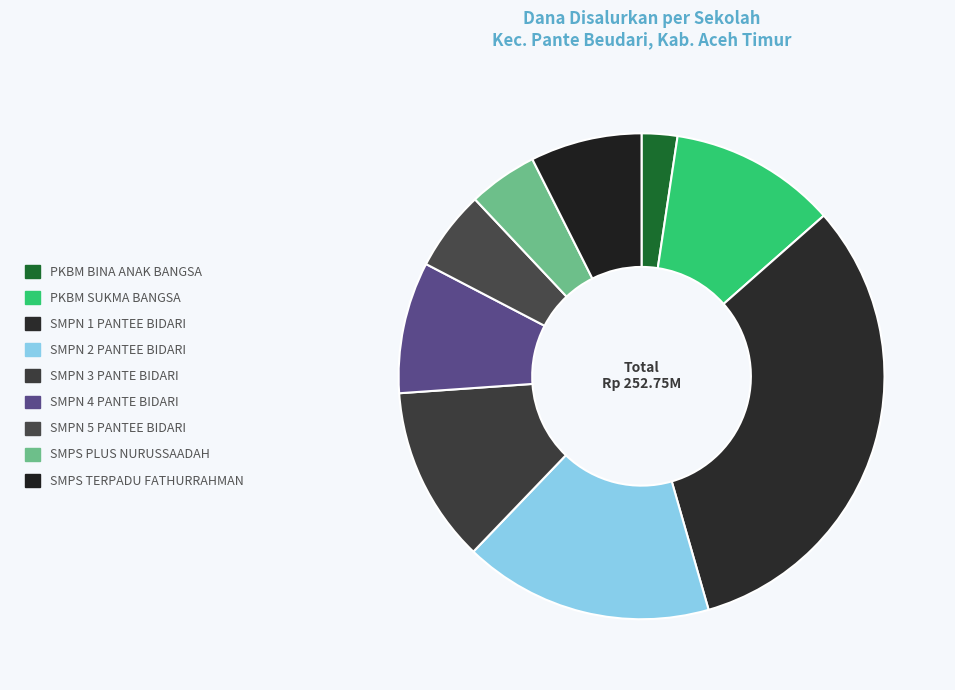

Does PKBM SUKMA BANGSA account for over 50% of the chart?

No